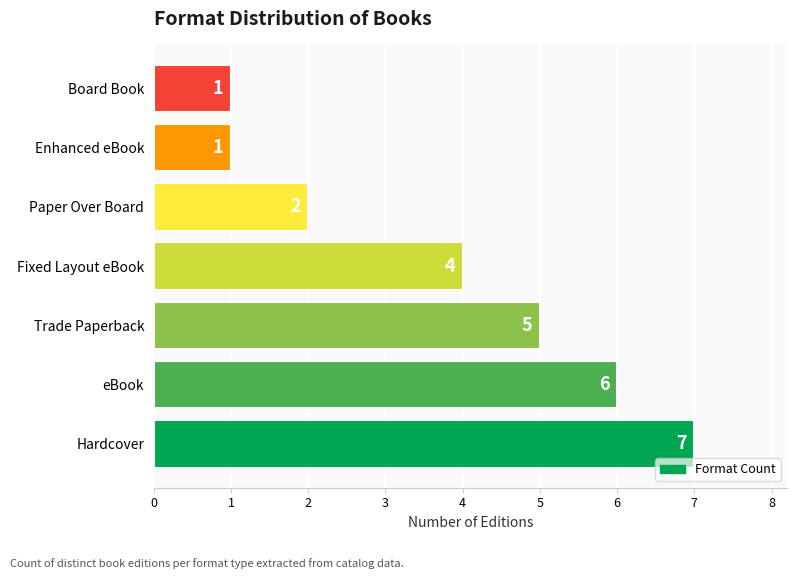

The value at Hardcover is 7. True or false?

True